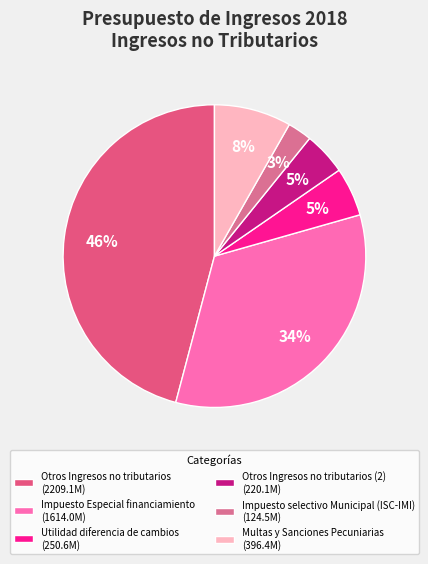

Rank the categories by value from lowest to highest.

Impuesto selectivo Municipal (ISC-IMI), Otros Ingresos no tributarios (2), Utilidad diferencia de cambios, Multas y Sanciones Pecuniarias, Impuesto Especial financiamiento, Otros Ingresos no tributarios